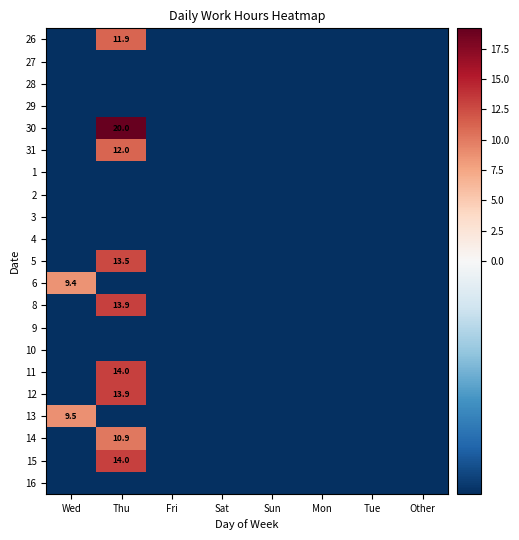

Which label corresponds to the largest value in the chart?

Thu